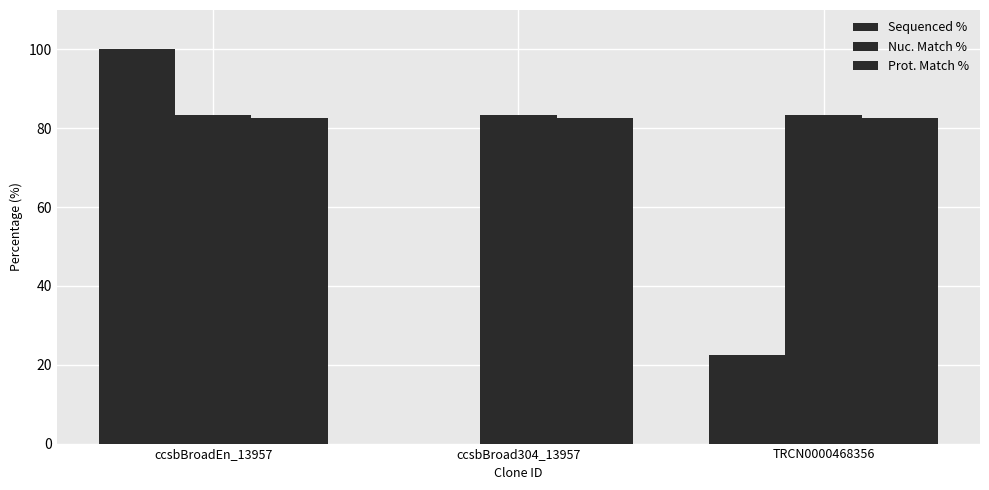

Are the bars grouped side by side (vs. stacked)?

Yes